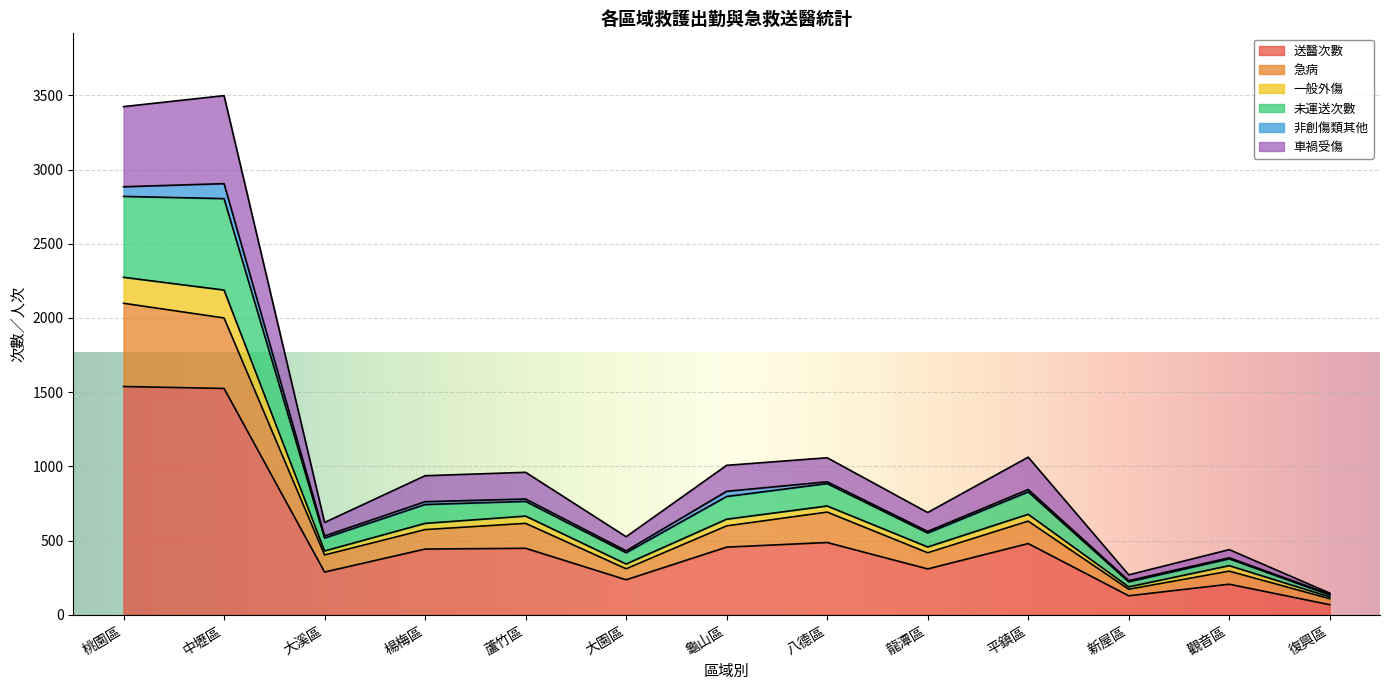

List the labels in order of 急病 value, smallest first.

復興區, 新屋區, 觀音區, 大園區, 大溪區, 龍潭區, 楊梅區, 龜山區, 蘆竹區, 平鎮區, 八德區, 中壢區, 桃園區